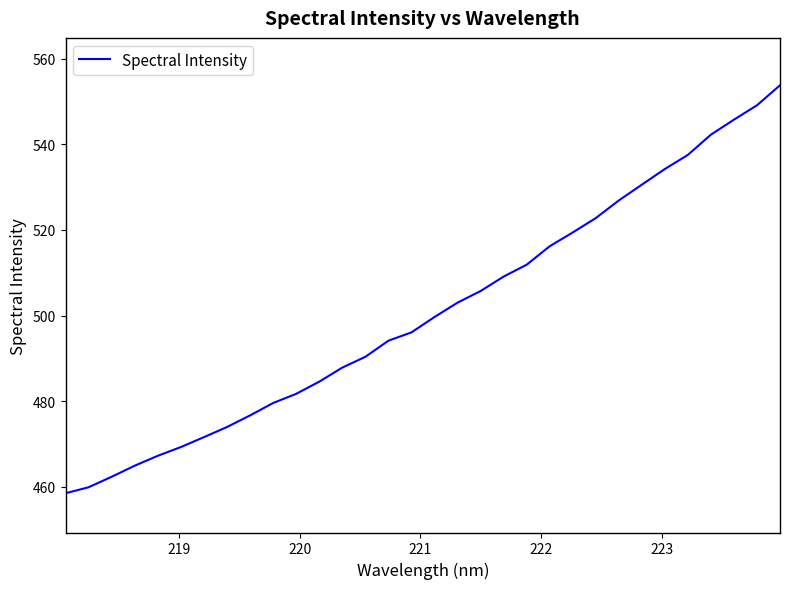

What is the minimum value shown in the chart?

458.5